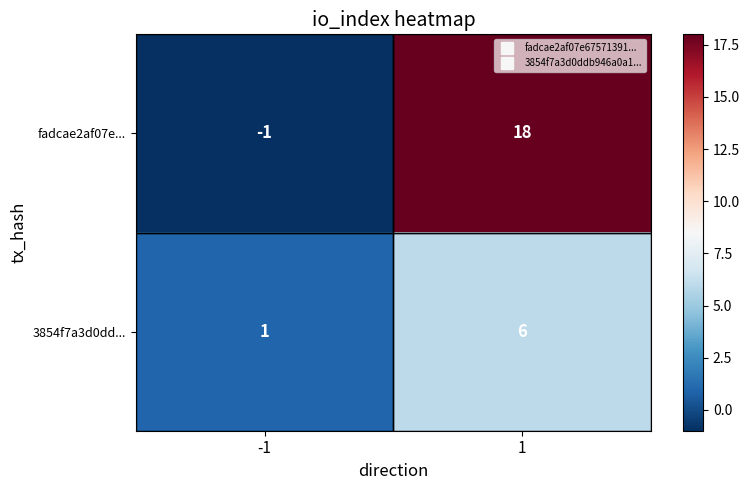

Is it true that fadcae2af07e... equals 10 at 1?

False